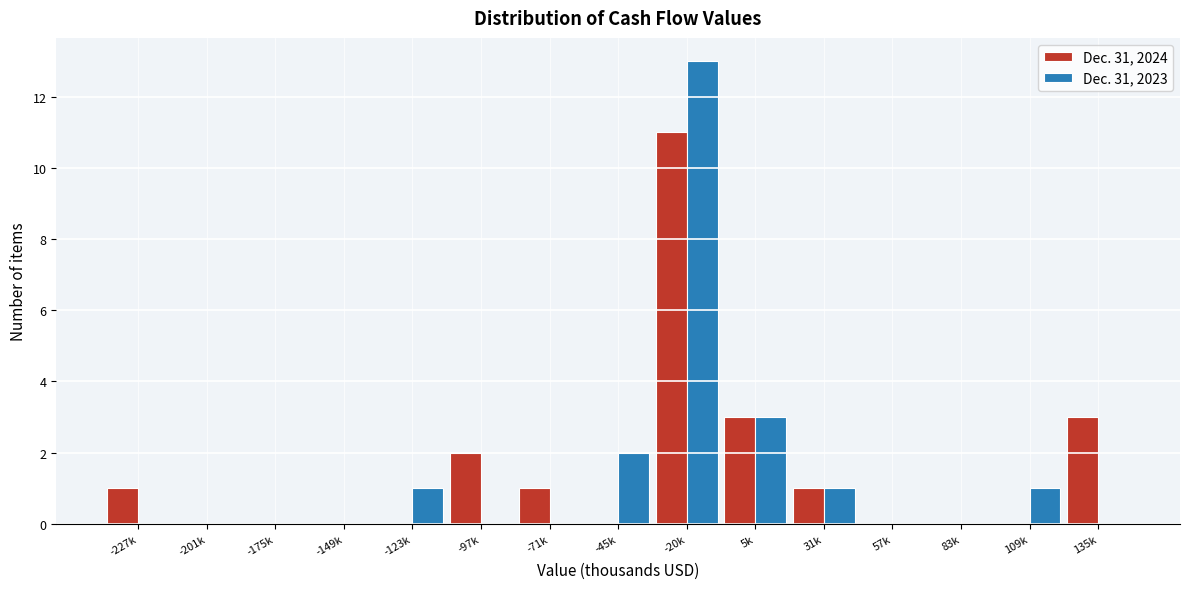

Reading left to right, extract all data points from this chart.

Dec. 31, 2024: -227k=1	-201k=0	-175k=0	-149k=0	-123k=0	-97k=2	-71k=1	-45k=0	-20k=11	5k=3	31k=1	57k=0	83k=0	109k=0	135k=3
Dec. 31, 2023: -227k=0	-201k=0	-175k=0	-149k=0	-123k=1	-97k=0	-71k=0	-45k=2	-20k=13	5k=3	31k=1	57k=0	83k=0	109k=1	135k=0